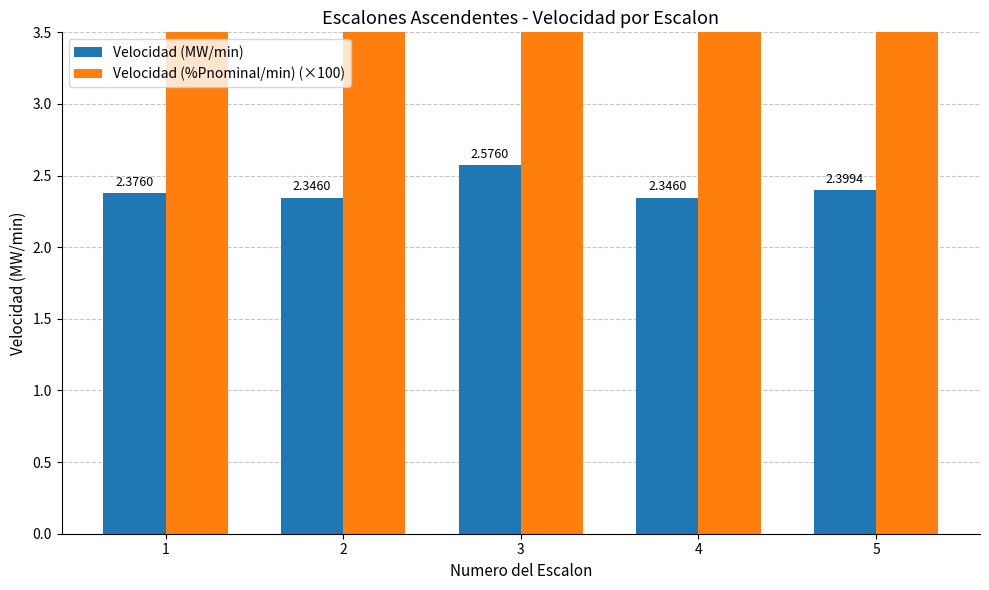

What is the spread (max minus min) of values at 2?

9.4